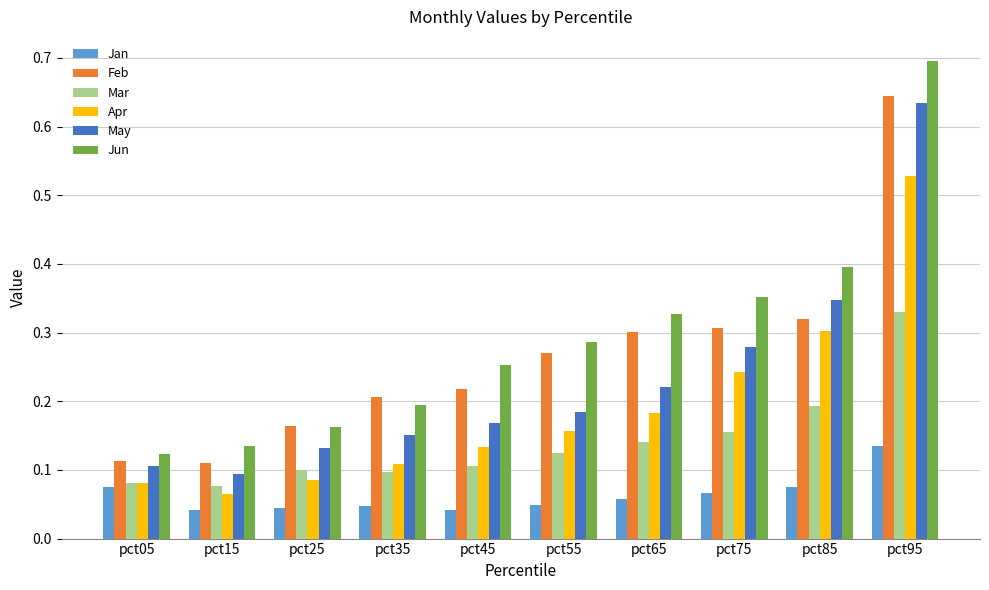

Is the value of Feb at pct05 greater than the value of May at pct55?

No